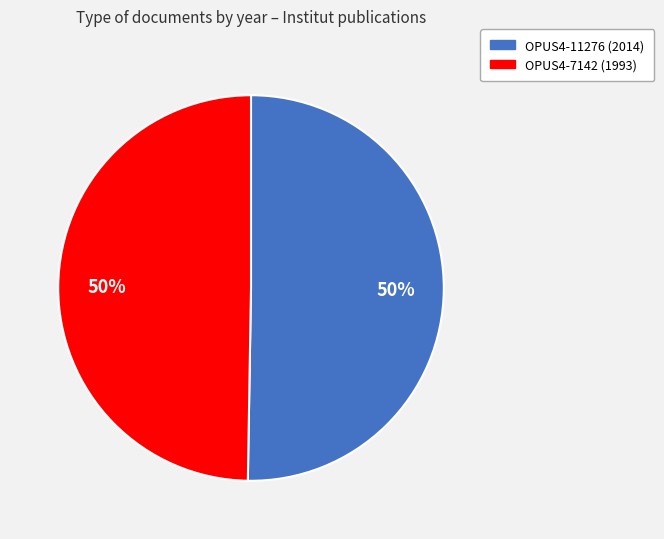

To the nearest percent, what percentage of the pie is OPUS4-11276 (2014)?

50%